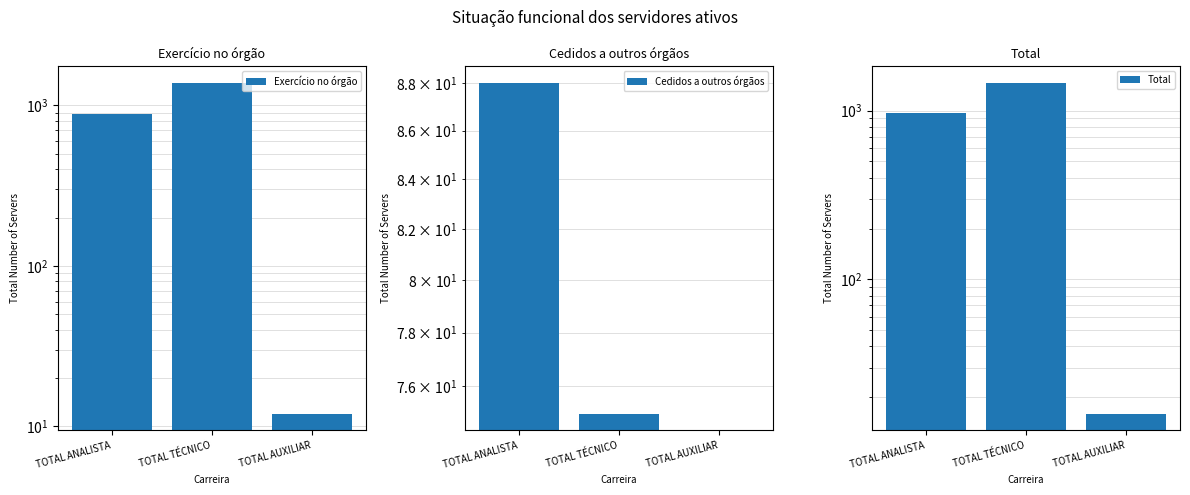

Does the chart contain stacked bars?

No